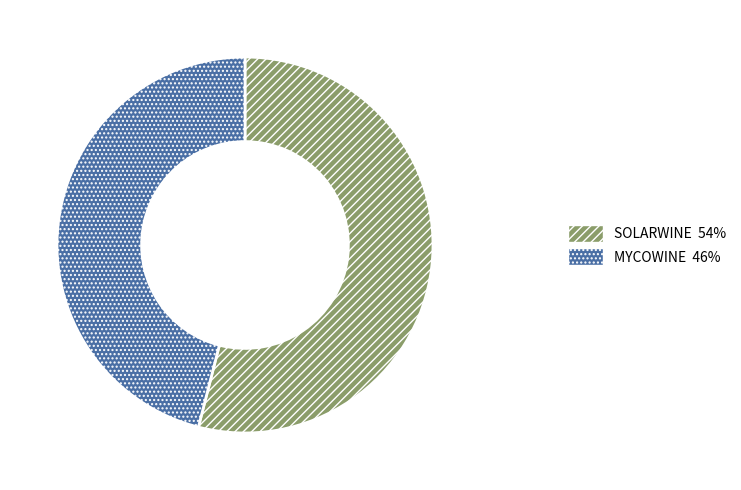

Is it true that MYCOWINE is 58% of the pie?

False